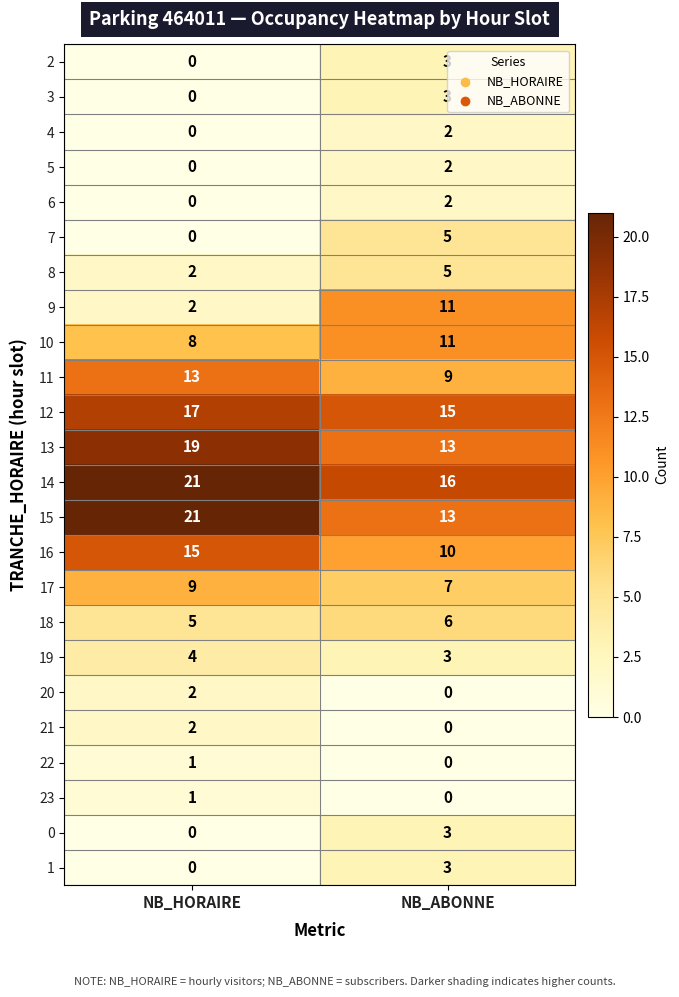

How many series are shown in this chart?

24